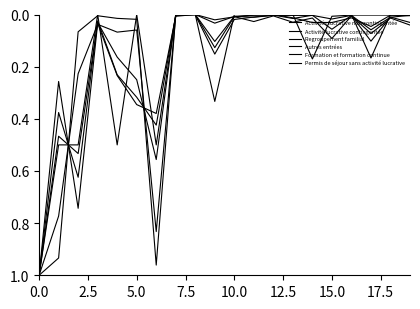

What is the difference between the maximum and second lowest values in the Activité lucrative contingentée series?

1.0